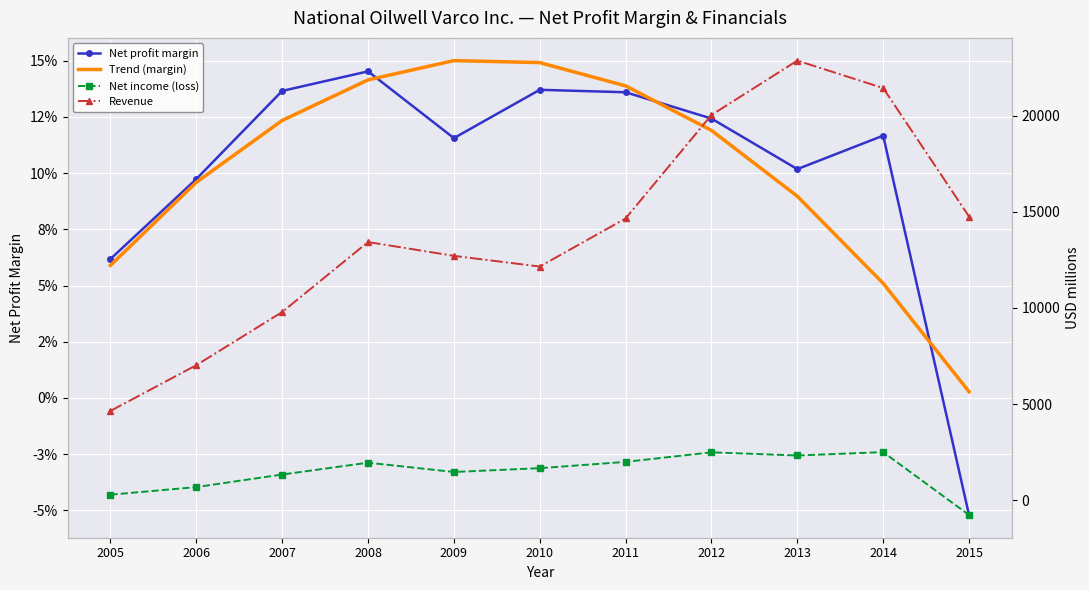

How many data points in Net income (loss) are above 1667?

5